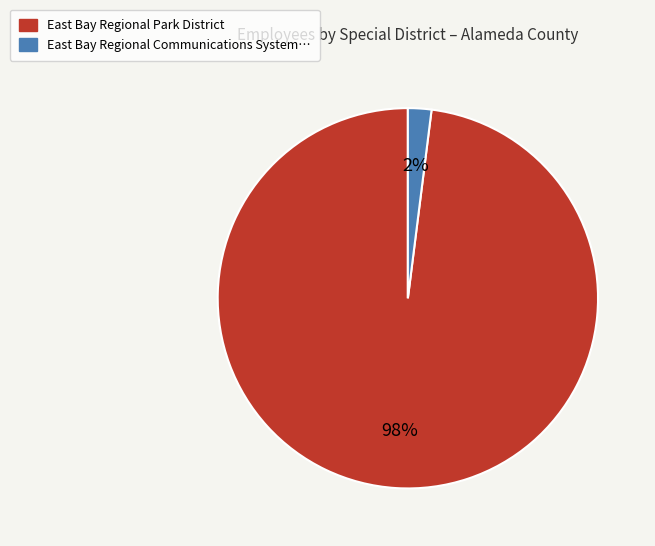

To the nearest percent, what is the average slice percentage?

50%